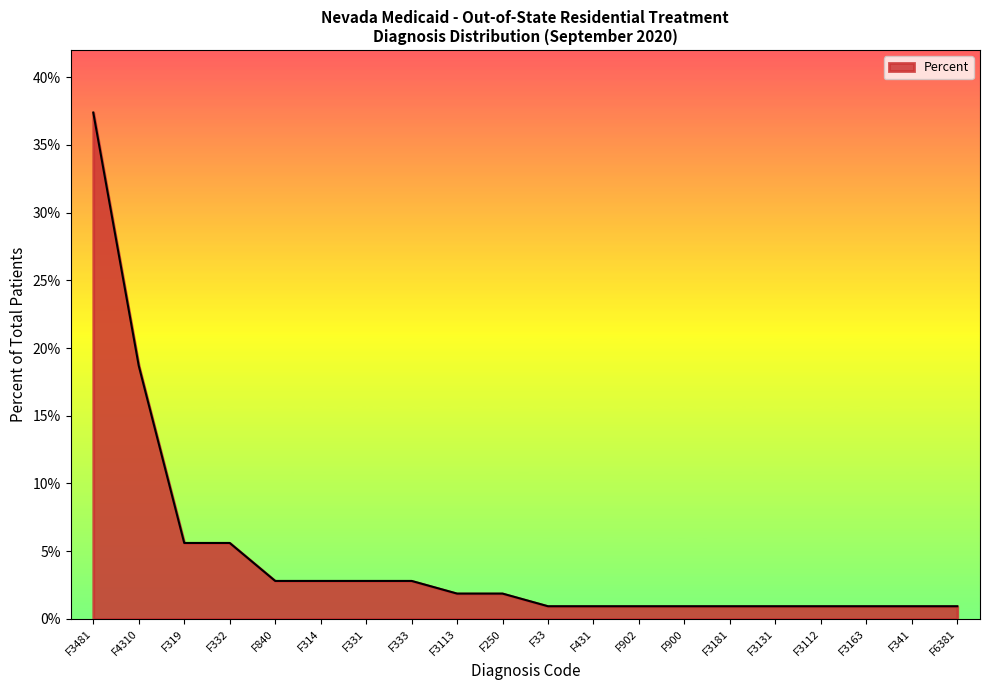

Is this an area chart (filled region under the line)?

Yes